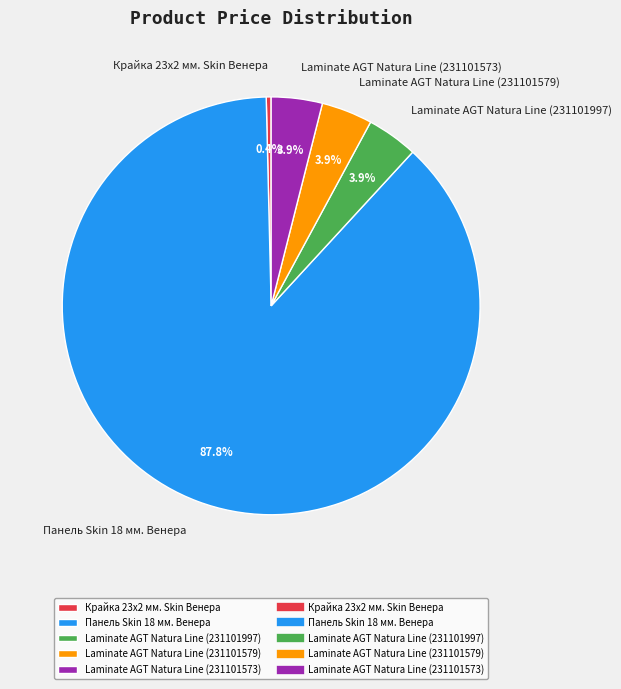

Is it true that Крайка 23x2 мм. Skin Венера is 0% of the pie?

True